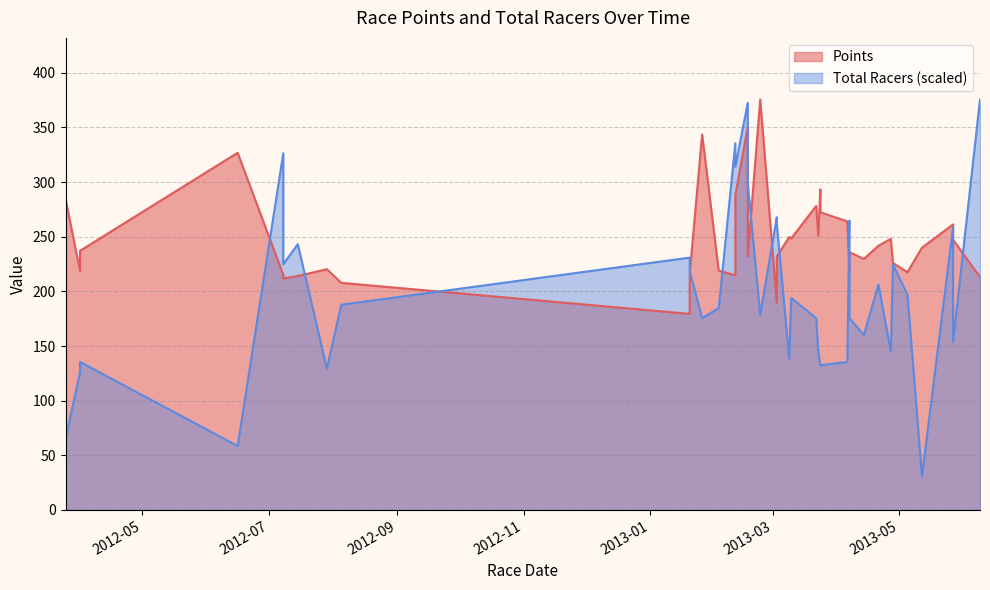

After their last crossing, which series has the higher values: Points or Total Racers?

Total Racers